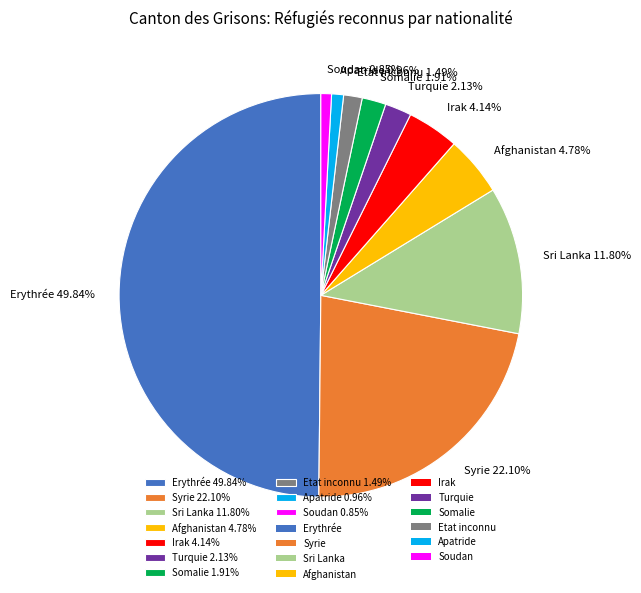

Do Afghanistan 4.78% and Syrie 22.10% together represent more than half of the pie?

No